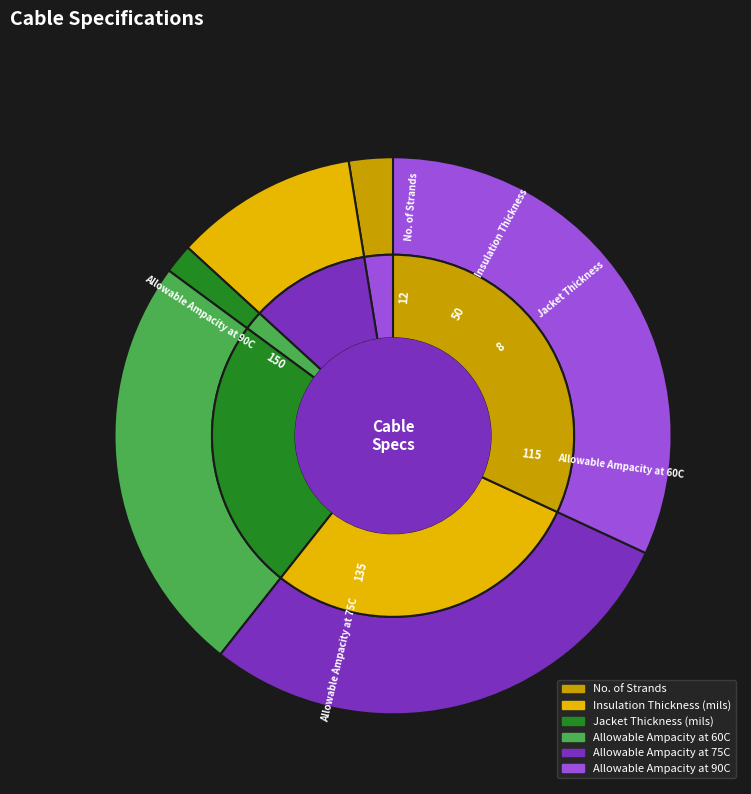

True or false: Jacket Thickness (mils) accounts for 1% of the total.

False